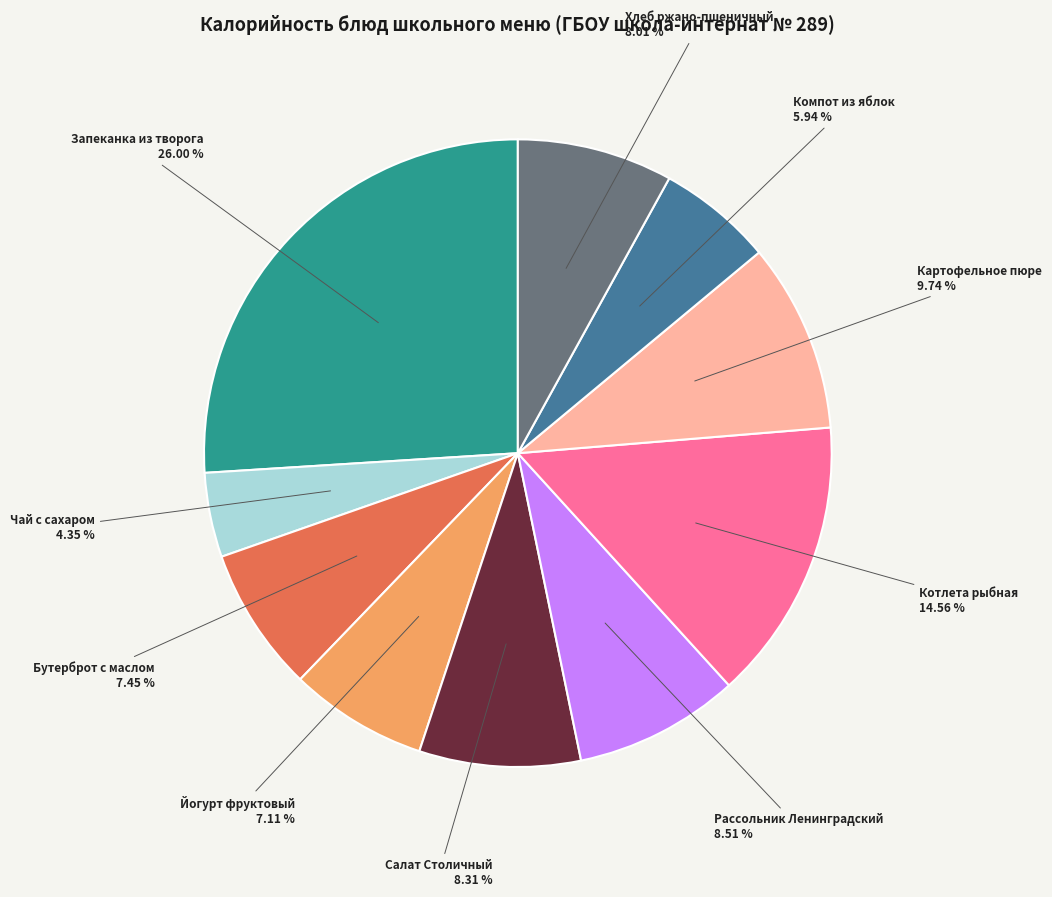

Does any single category account for the majority?

No